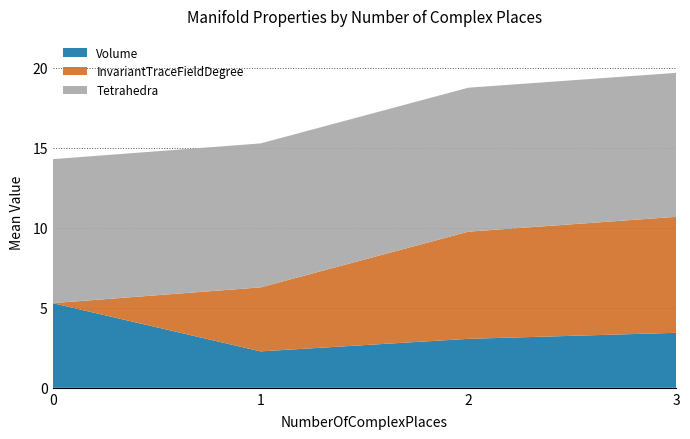

What is the lowest value of the Volume series?

2.3